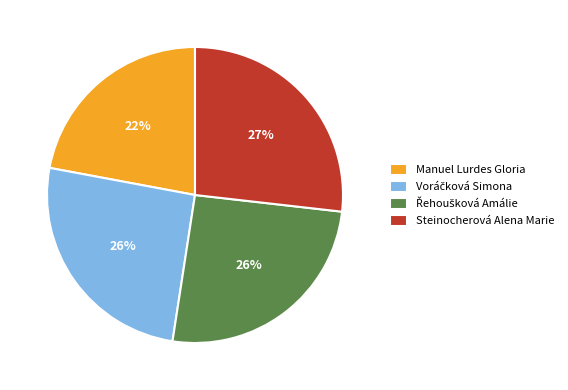

Is it true that Steinocherová Alena Marie is 16% of the pie?

False